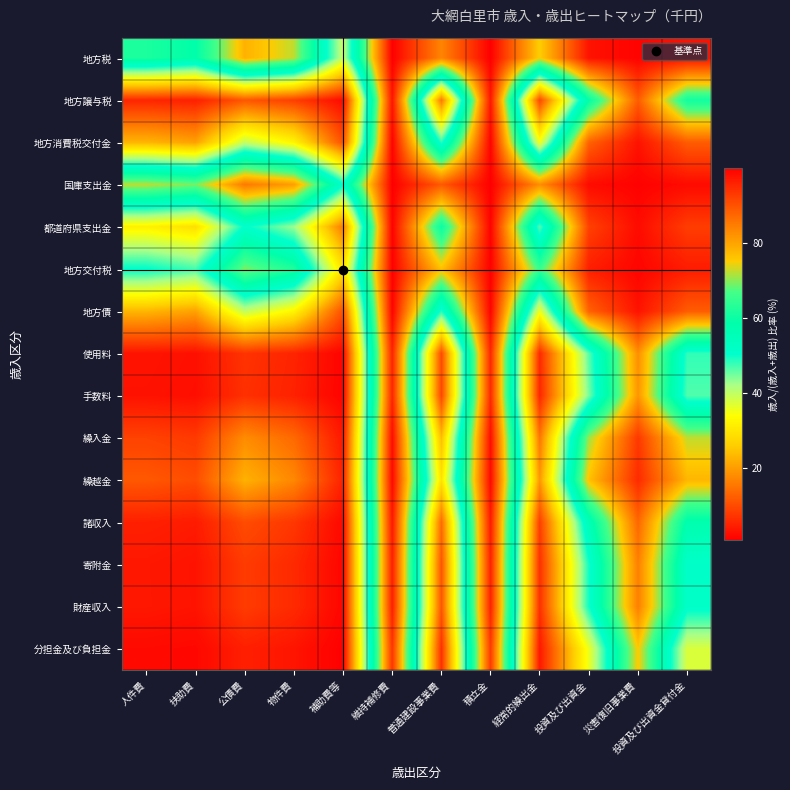

What is the difference between the highest and lowest values at 経常的繰出金?

78.6